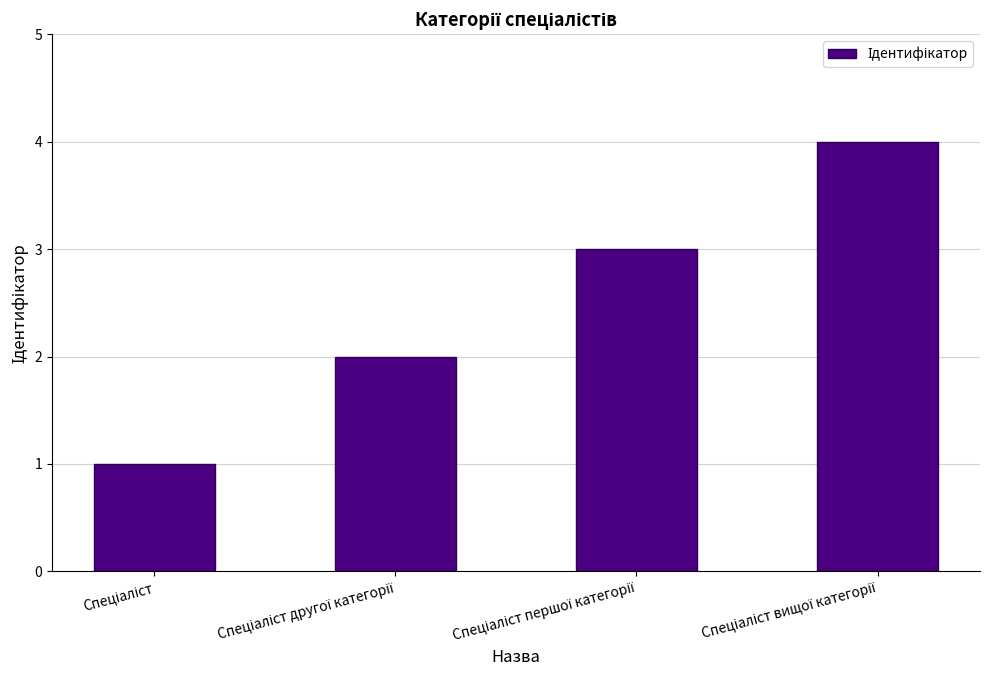

What is the difference between the maximum and minimum values?

3